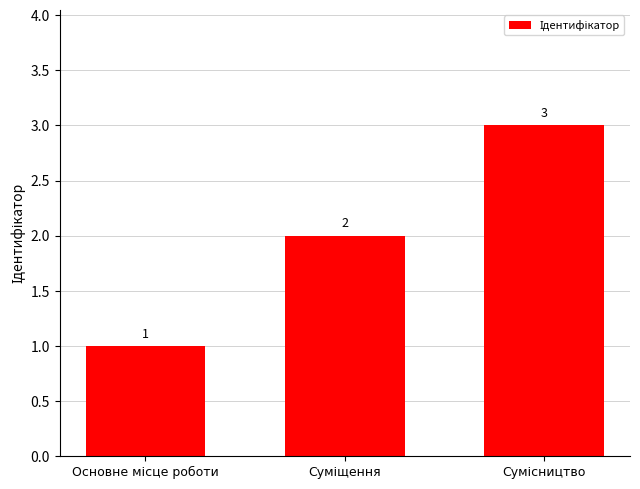

What is the difference between the maximum and minimum values?

2